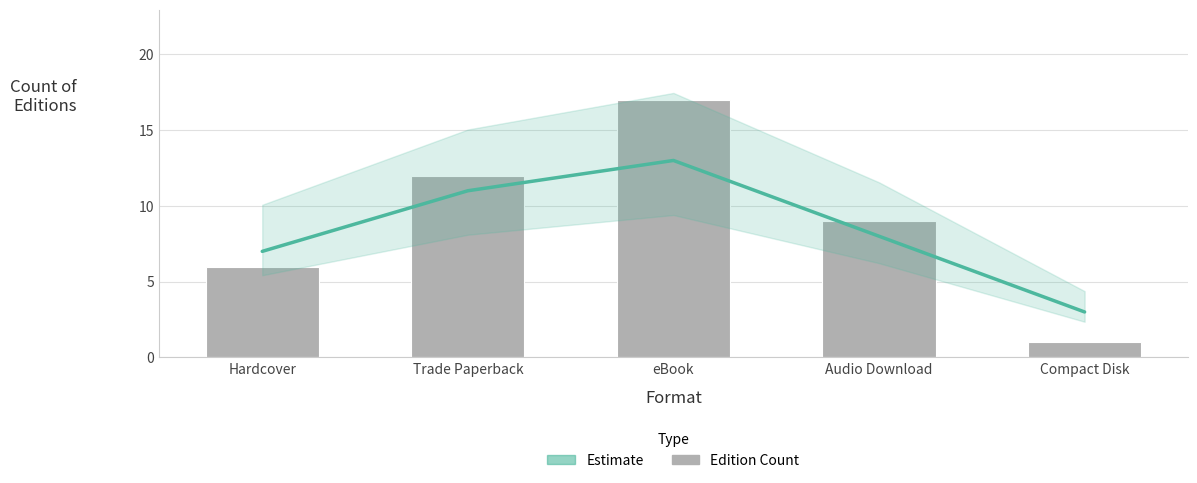

Reading right to left, list all the values displayed in this chart.

Estimate: Compact Disk=3	Audio Download=8	eBook=13	Trade Paperback=11	Hardcover=7
Edition Count: Compact Disk=1	Audio Download=9	eBook=17	Trade Paperback=12	Hardcover=6